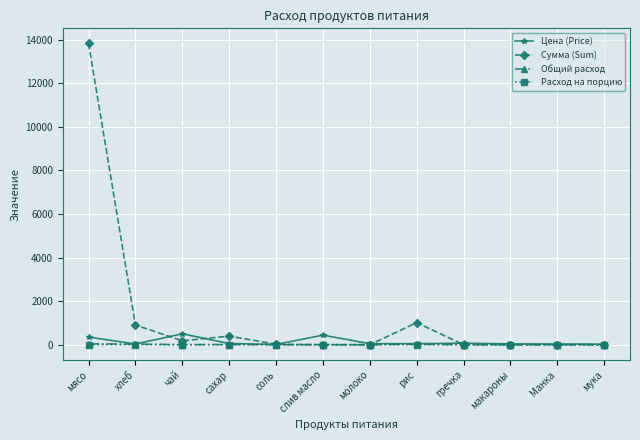

What is the difference between the highest and lowest values at сахар?

394.9